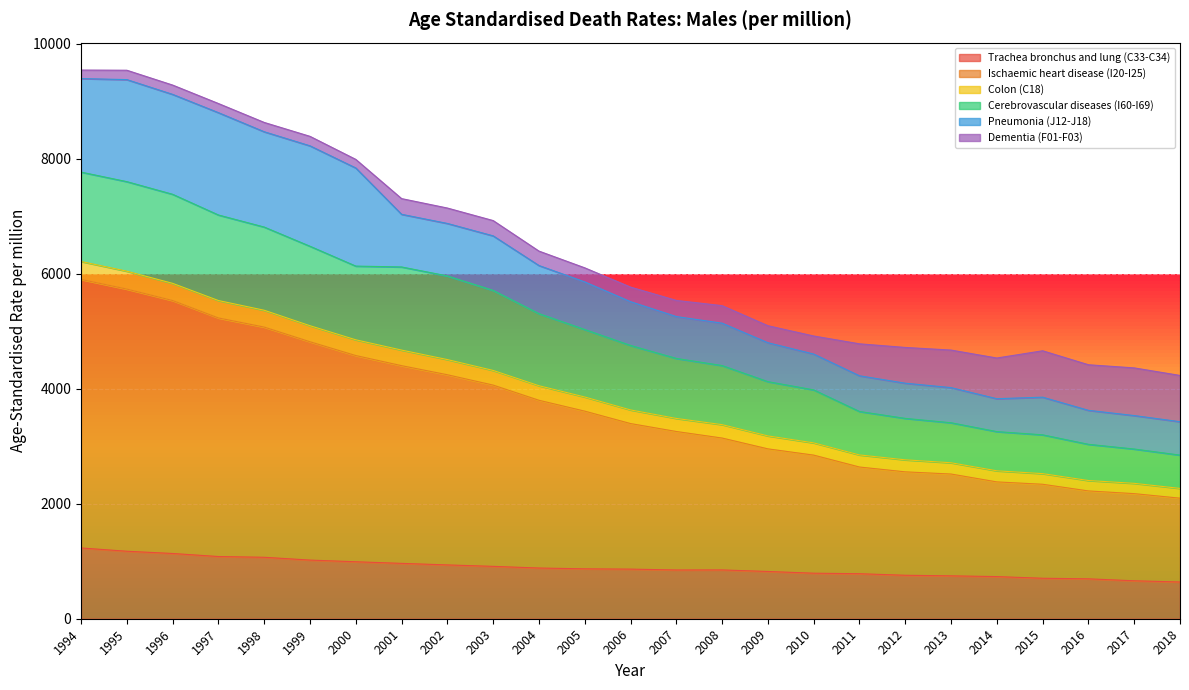

True or false: Colon (C18) and Trachea bronchus and lung (C33-C34) cross at least once.

False